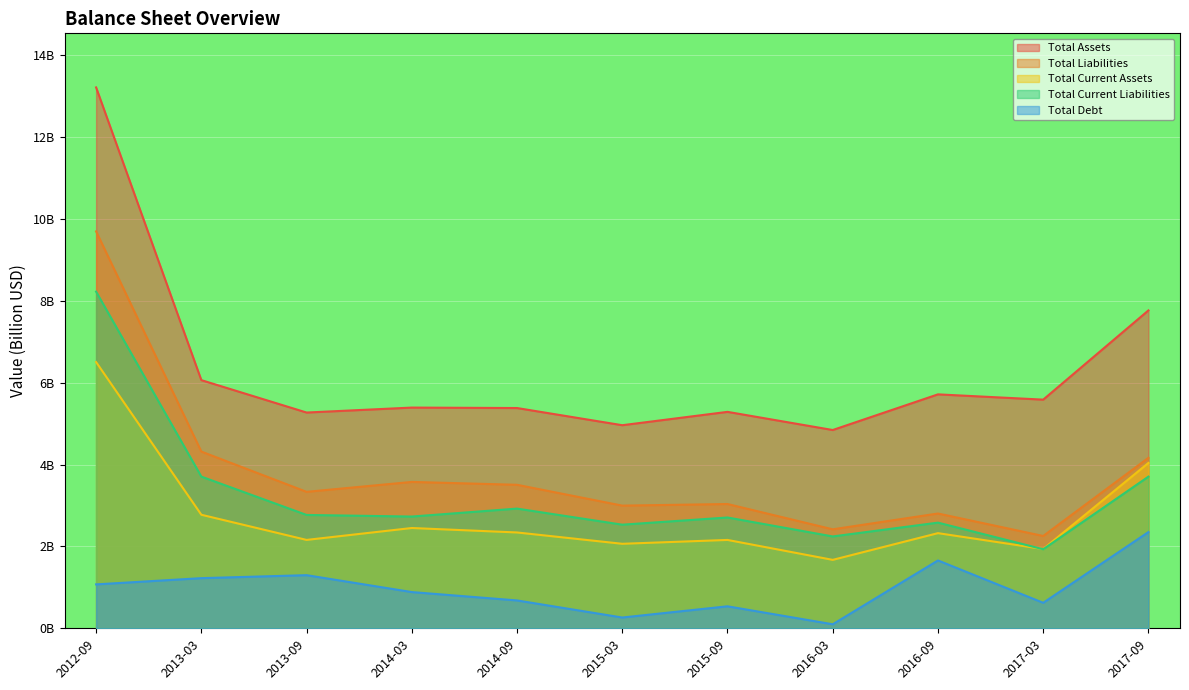

What are all the series names shown in the legend?

Total Assets, Total Liabilities, Total Current Assets, Total Current Liabilities, Total Debt